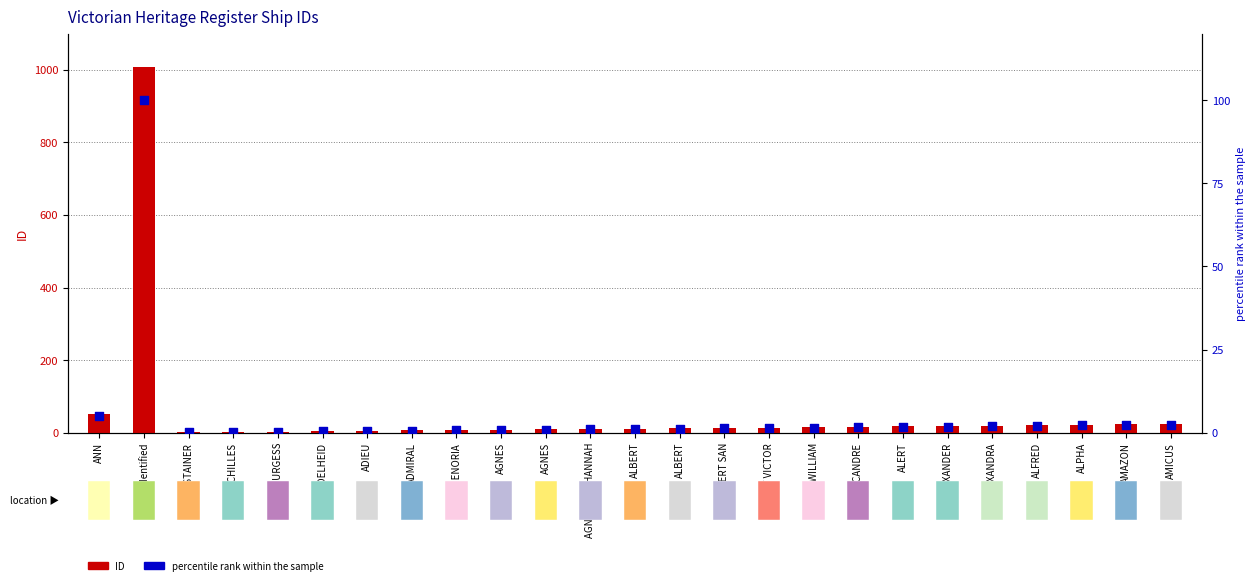

At which category is the sum across all series the highest?

Unidentified